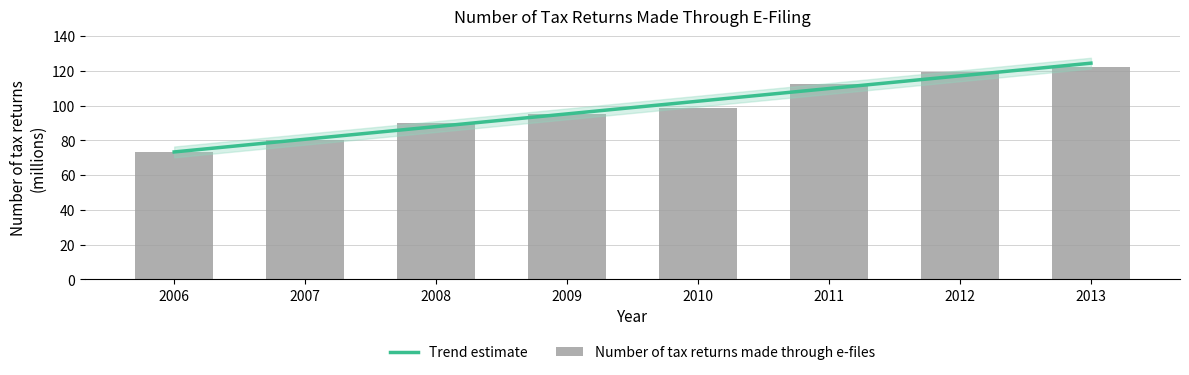

What is the difference between the maximum and minimum values in the Number of tax returns made through e-files series?

49.2